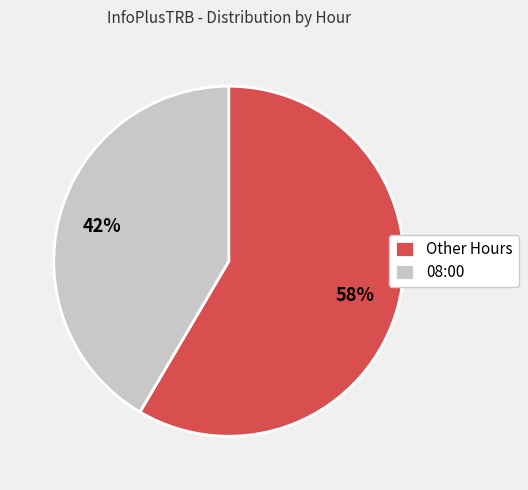

Is it true that Other Hours is 50% of the pie?

False